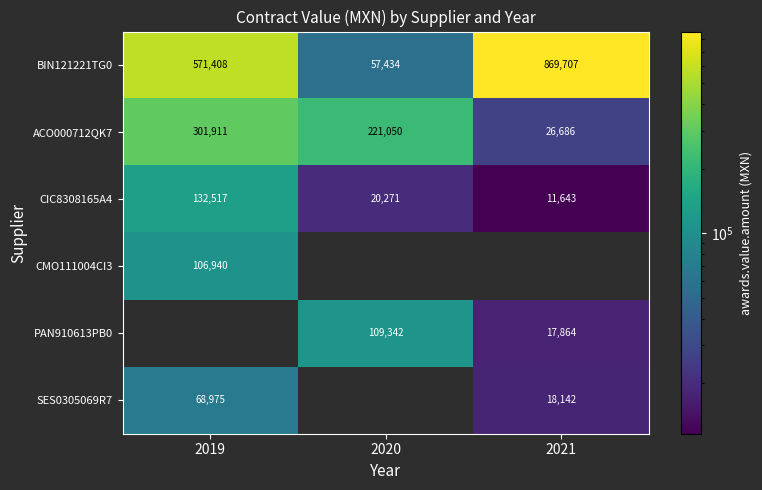

Is the value of BIN121221TG0 at 2019 greater than the value of PAN910613PB0 at 2020?

Yes